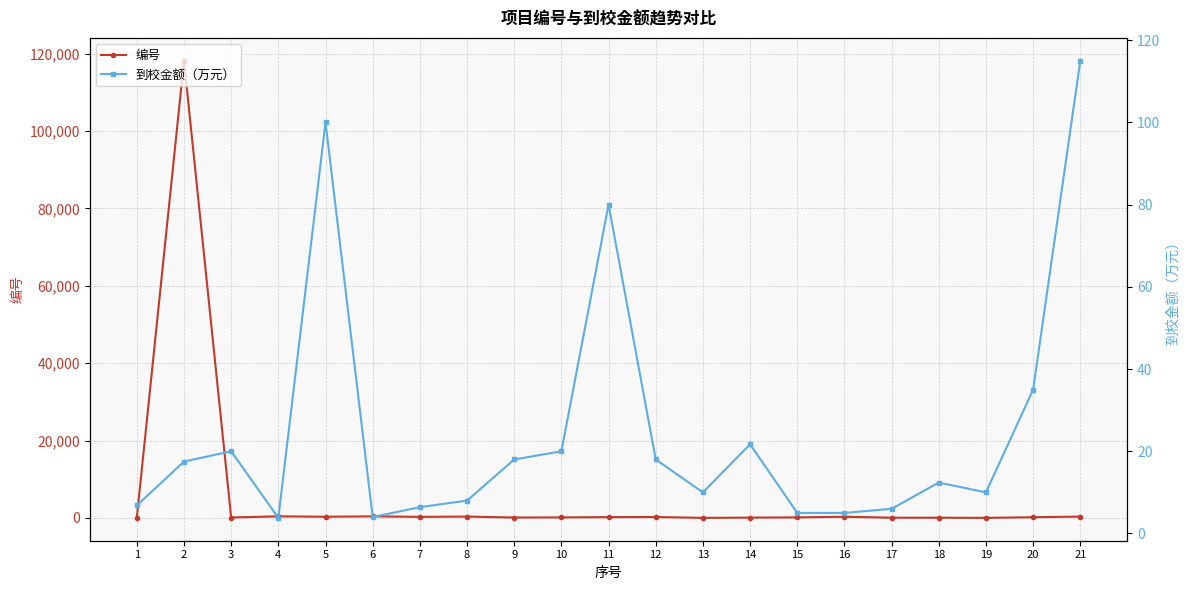

Between 3 and 15, which series saw the biggest shift?

编号